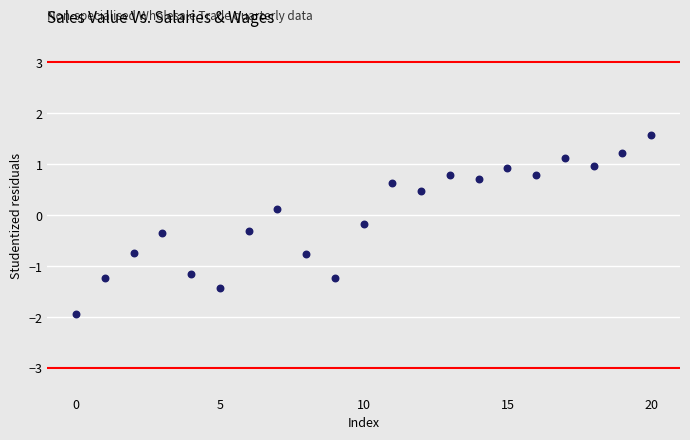

What is the range of Y values (max minus min)?

3.5